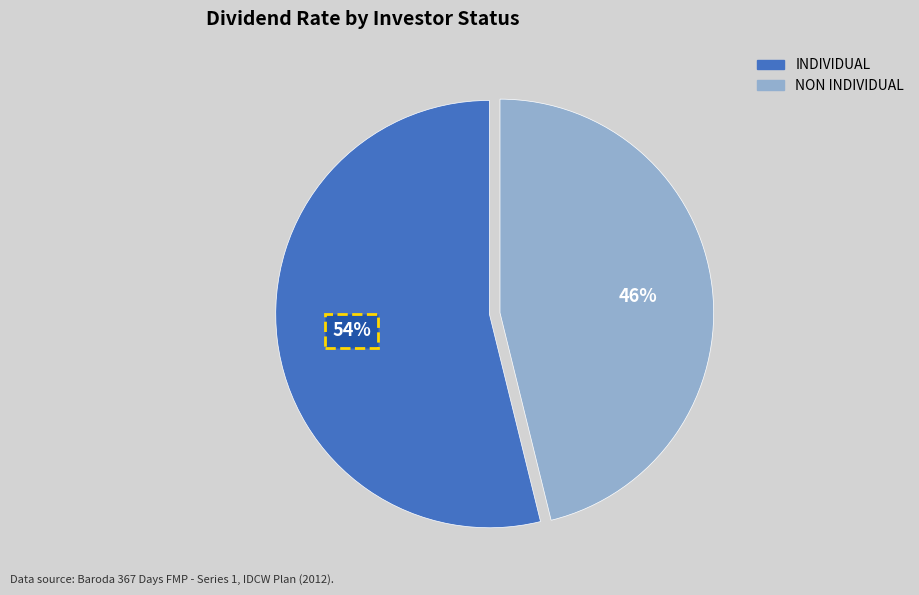

Is there any slice that represents more than half of the pie?

Yes